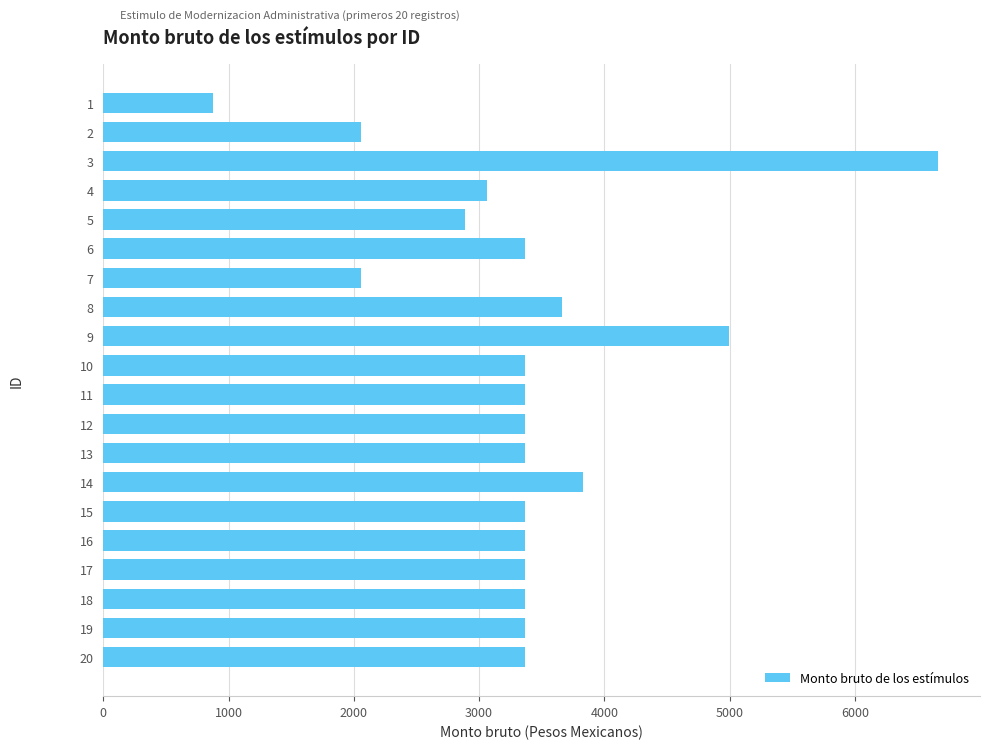

What is the difference between the second highest and second lowest values?

2939.6